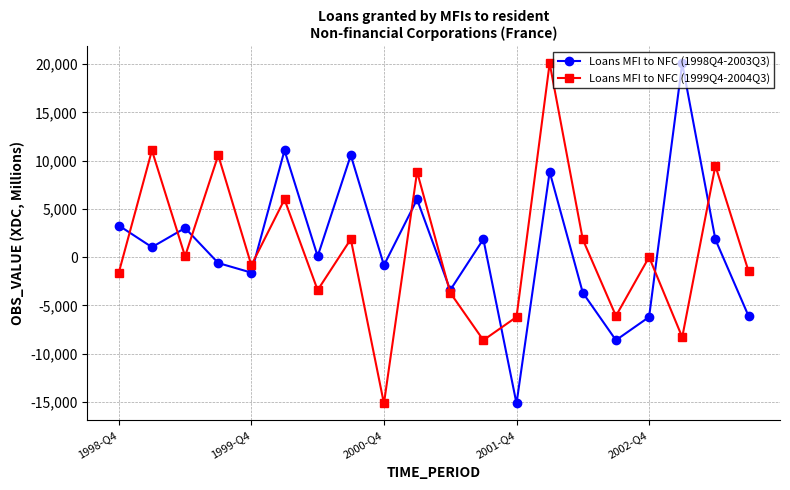

Count the number of categories in the chart.

20